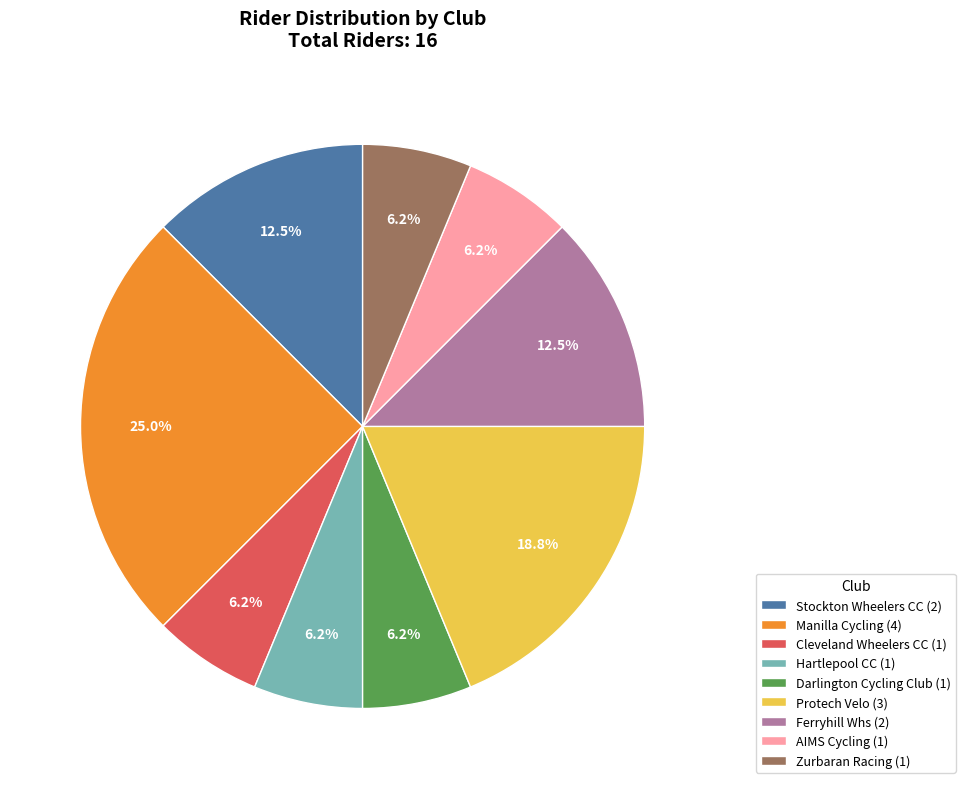

To the nearest percent, what is the combined percentage of Stockton Wheelers CC and Protech Velo?

31%